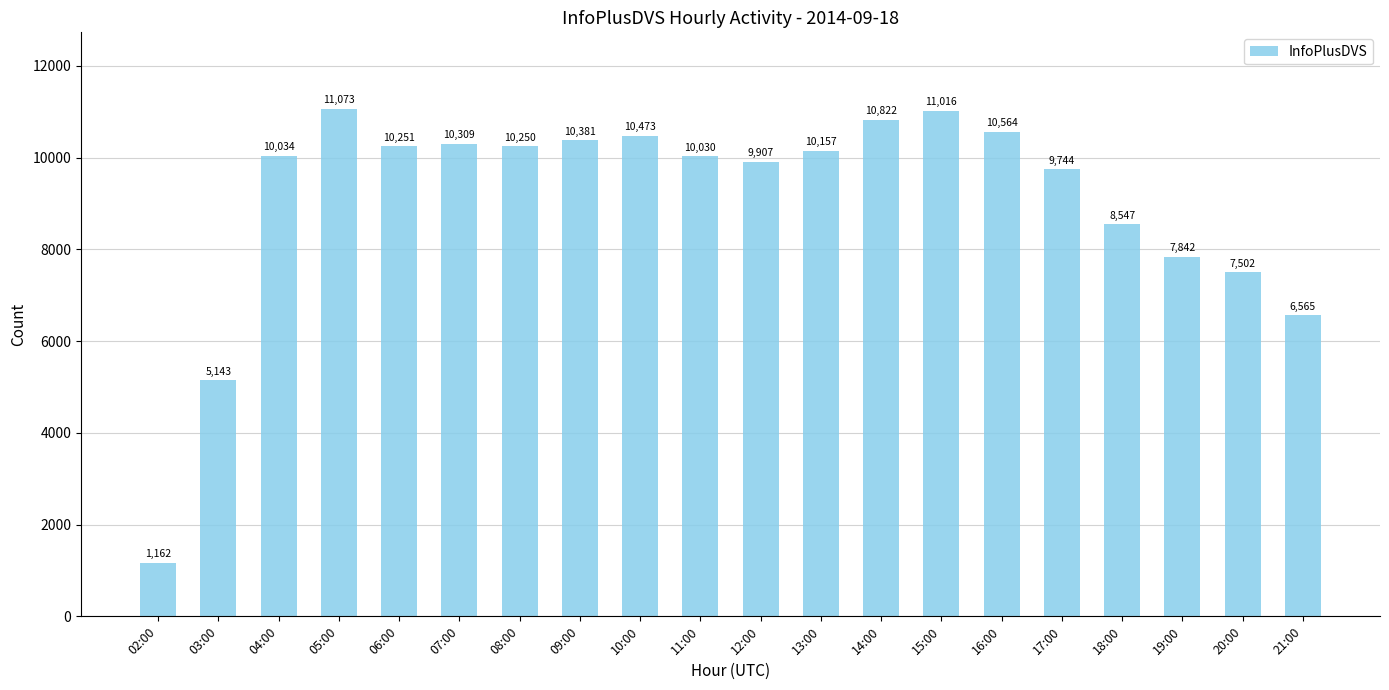

What is the difference between the maximum and minimum values?

9911